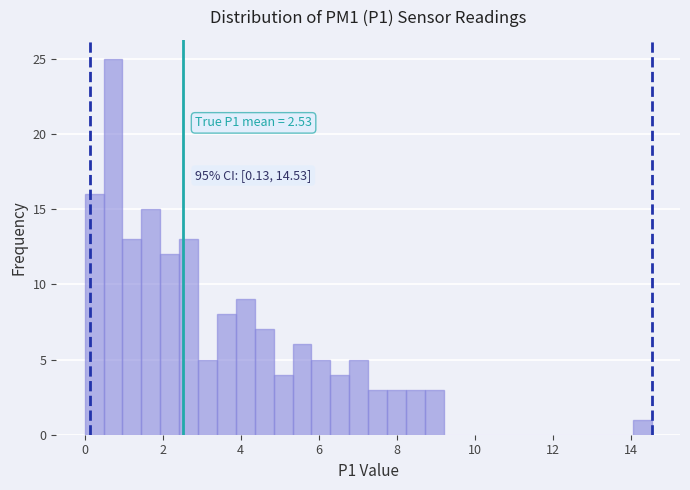

Read against the x-axis, roughly where is the centre of the tallest bar?

0.8